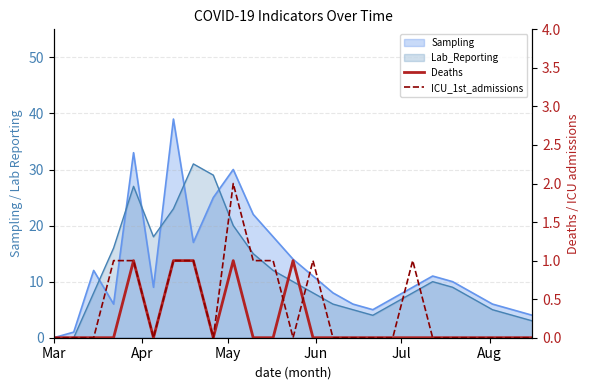

Does the chart display data point markers on the line(s)?

No